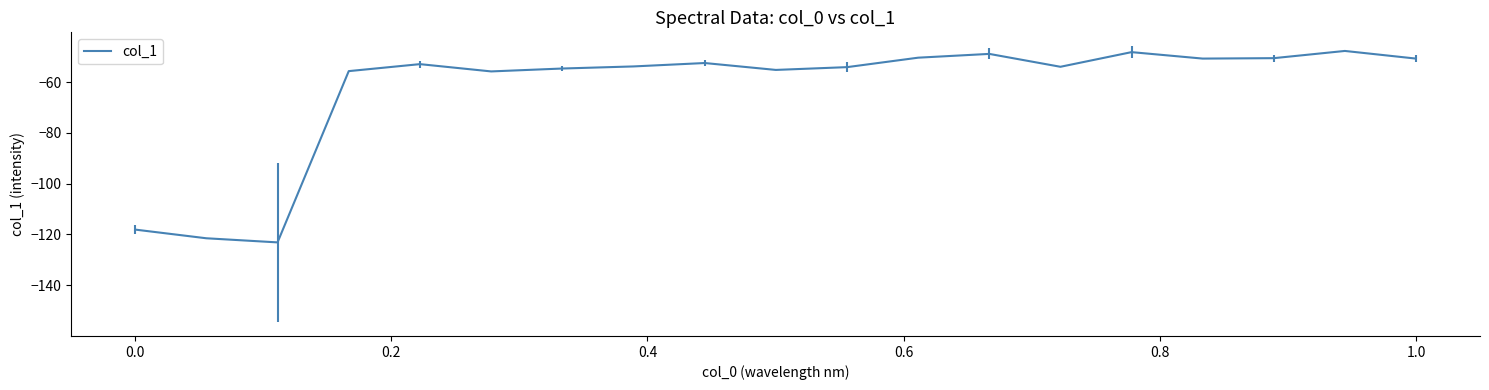

What is the difference between the maximum and minimum values?

75.4